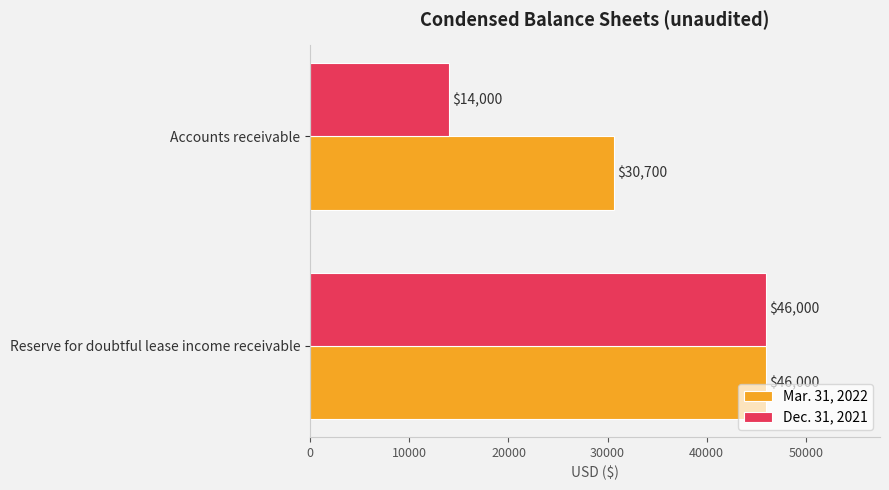

True or false: Dec. 31, 2021 has a value of 46000 at Reserve for doubtful lease income receivable.

True